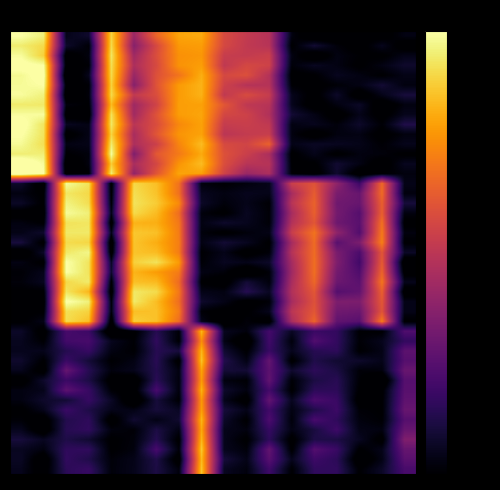

How many data points does each series have?

10